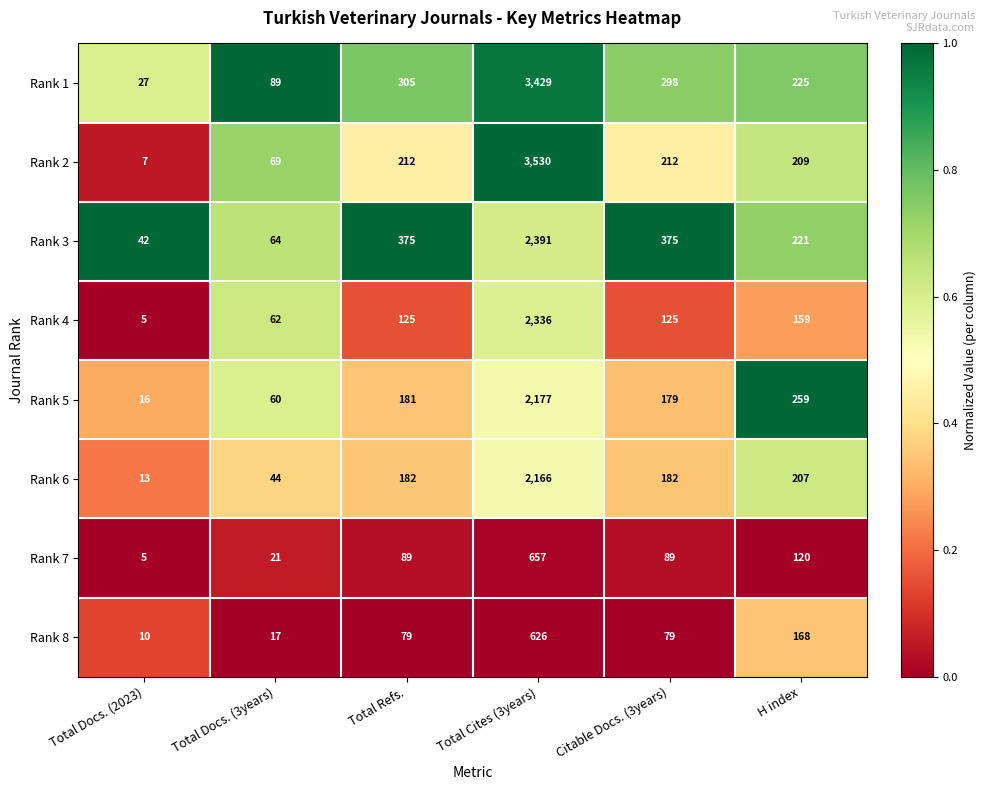

Which series has the largest total across all categories?

Rank 1